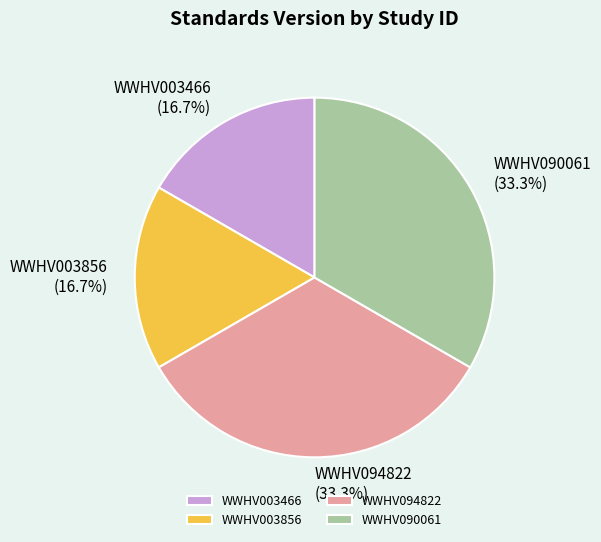

Is it true that WWHV003466 is 24% of the pie?

False